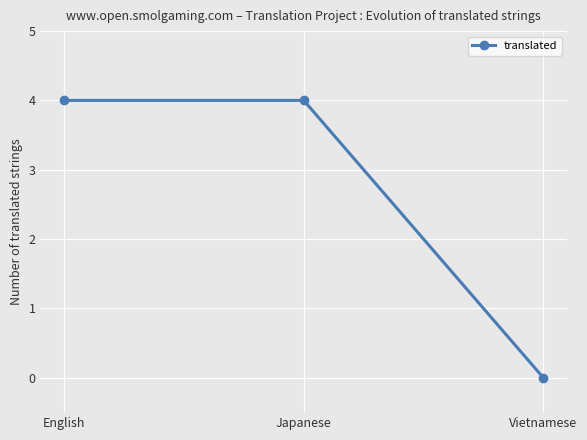

Reading left to right, transcribe all the data shown in this chart.

English=4	Japanese=4	Vietnamese=0